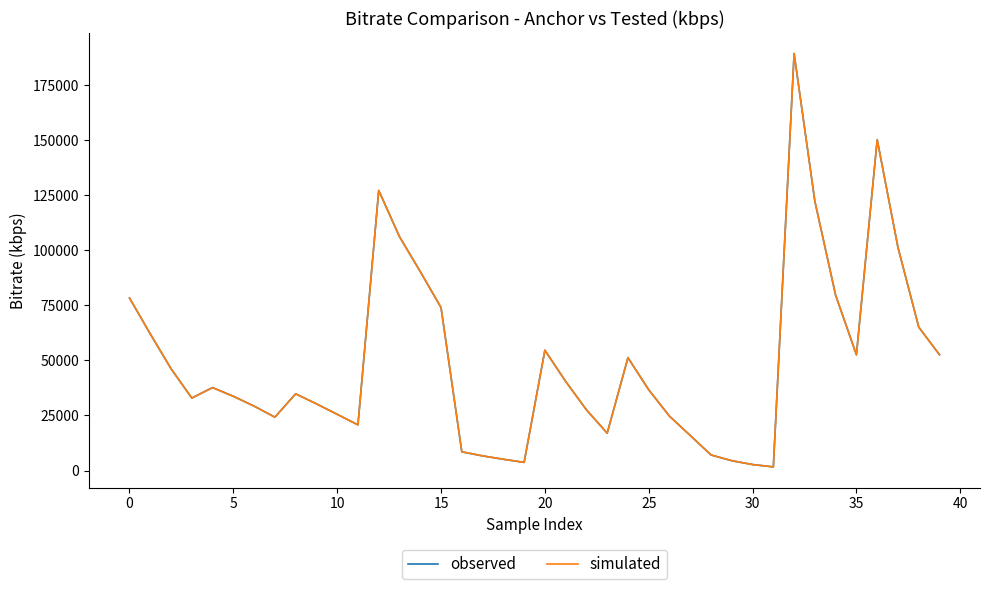

What is the maximum value shown in the chart?

189232.8